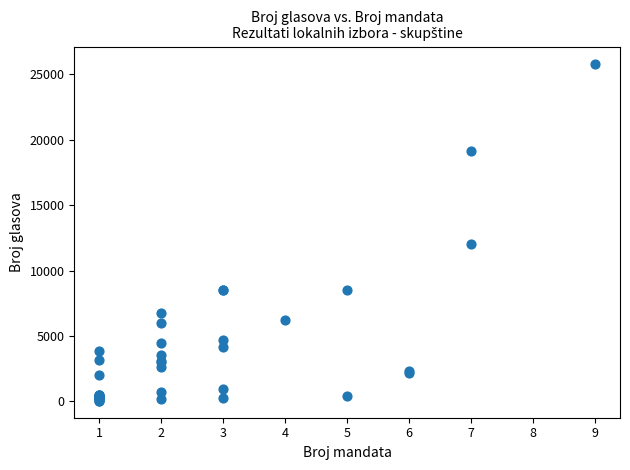

What Y value in the scatter plot is closest to 12927?

12040